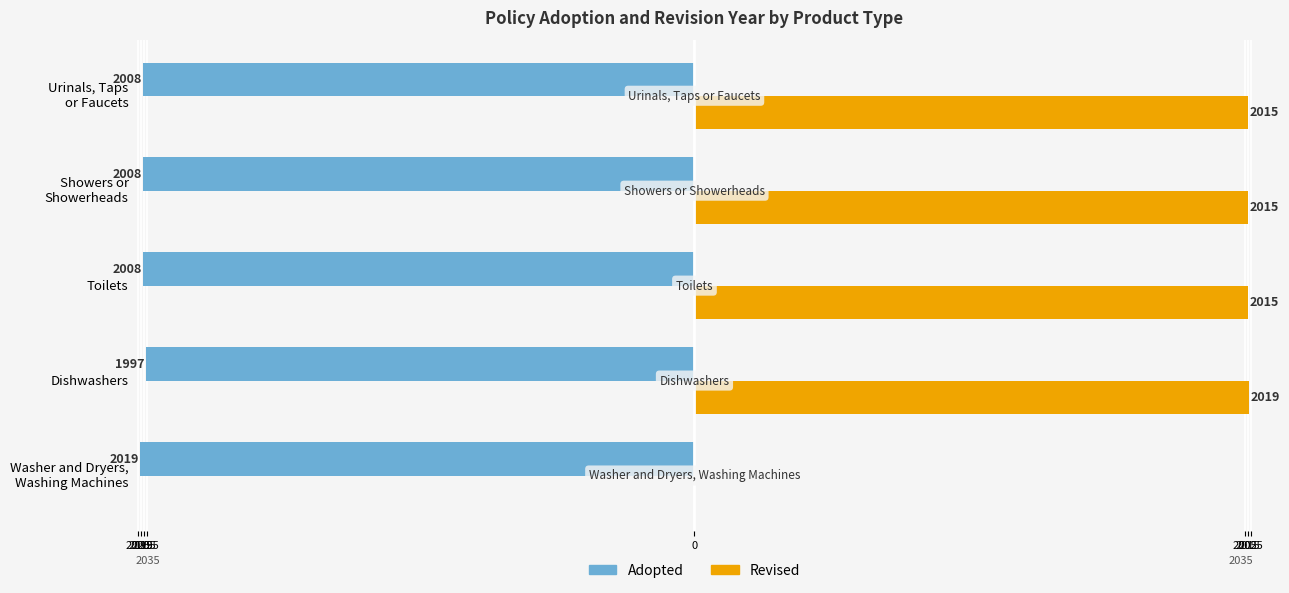

How many data points does each series have?

5